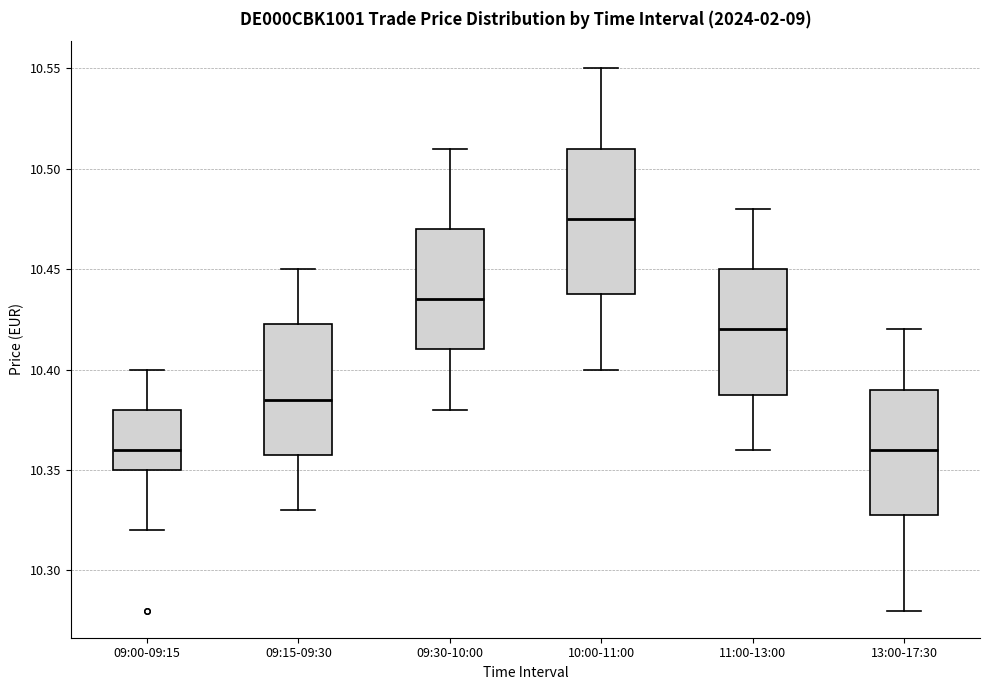

Reading left to right, transcribe this box plot: for each box, give where its median line is, the range the box spans, and where its two whiskers end, as read against the y-axis. The values are not printed on the chart, so give them approximately, as read against the axis.

09:00-09:15: median 10.360, box 10.350 to 10.380, whiskers 10.320 to 10.400
09:15-09:30: median 10.385, box 10.360 to 10.425, whiskers 10.330 to 10.450
09:30-10:00: median 10.435, box 10.410 to 10.470, whiskers 10.380 to 10.510
10:00-11:00: median 10.475, box 10.440 to 10.510, whiskers 10.400 to 10.550
11:00-13:00: median 10.420, box 10.390 to 10.450, whiskers 10.360 to 10.480
13:00-17:30: median 10.360, box 10.330 to 10.390, whiskers 10.280 to 10.420